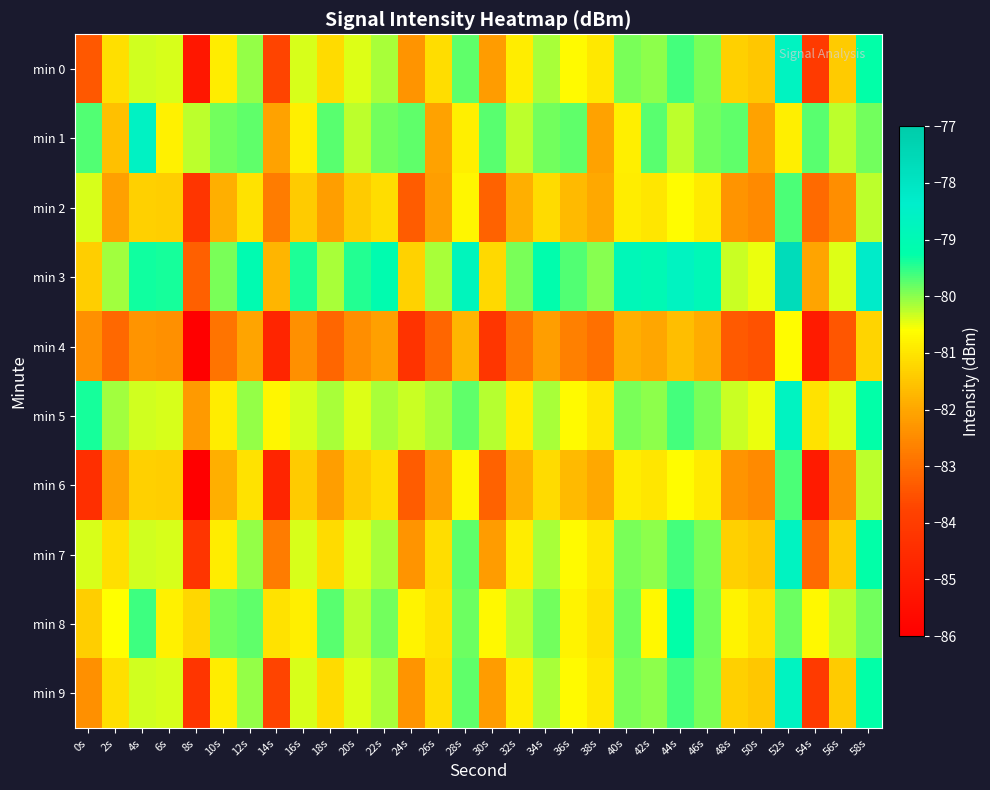

What is the spread (max minus min) of values at 54s?

5.3